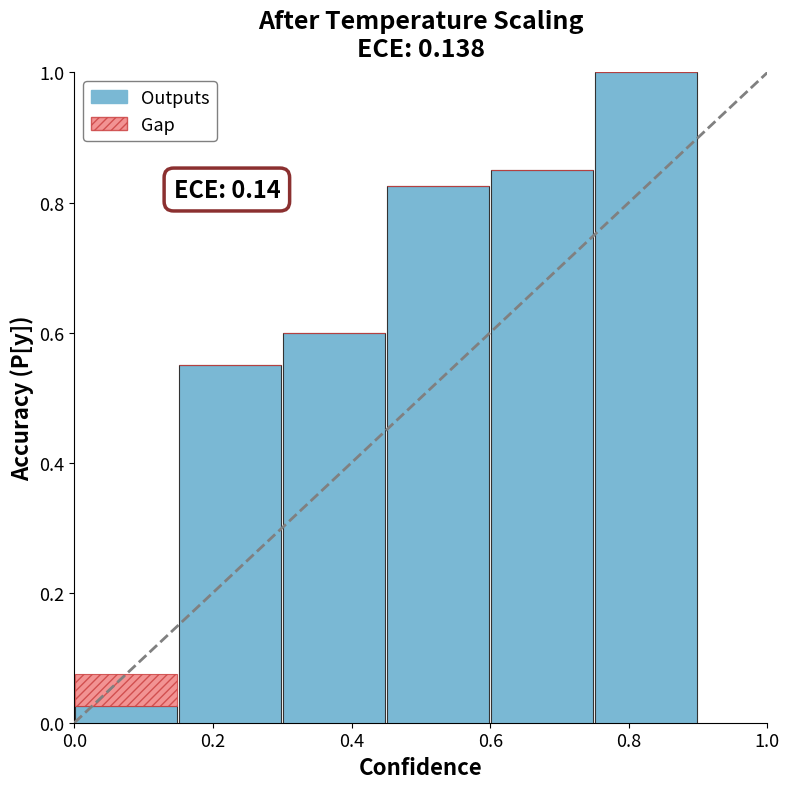

What is the sum of all Outputs values?

3.9